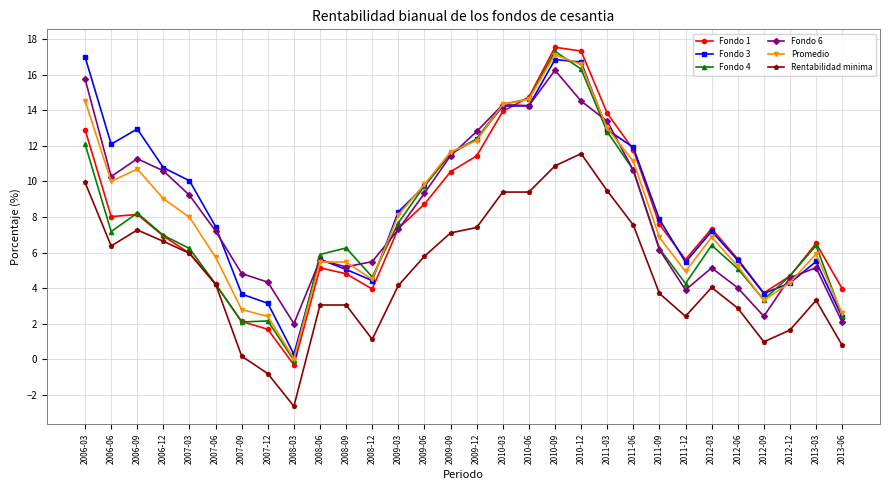

What is the difference between the Promedio values at 2012-12 and 2006-03?

10.2